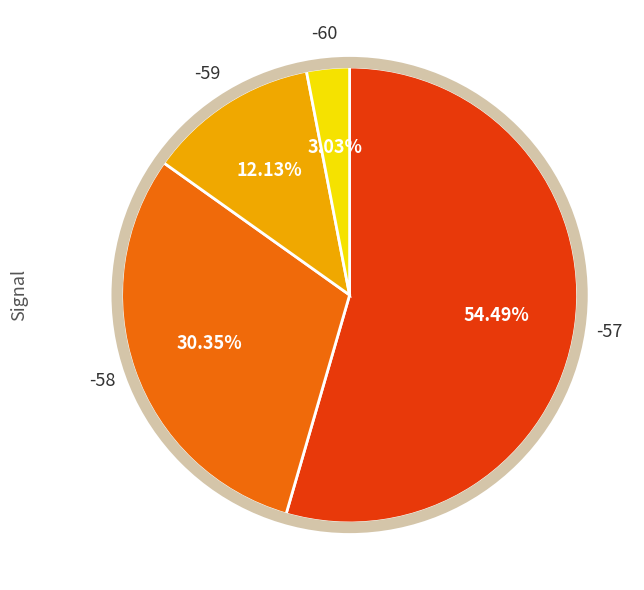

Does any single category account for the majority?

Yes